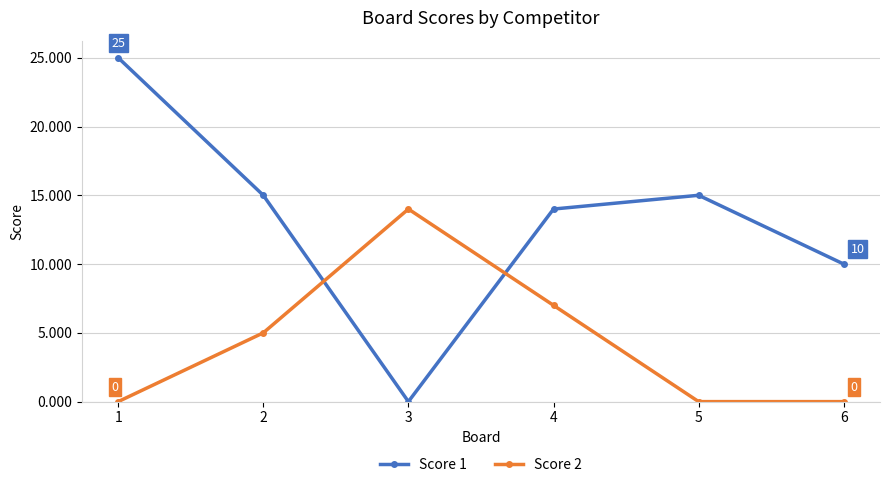

Reading left to right, extract all data points from this chart.

Score 1: 25	15	0	14	15	10
Score 2: 0	5	14	7	0	0